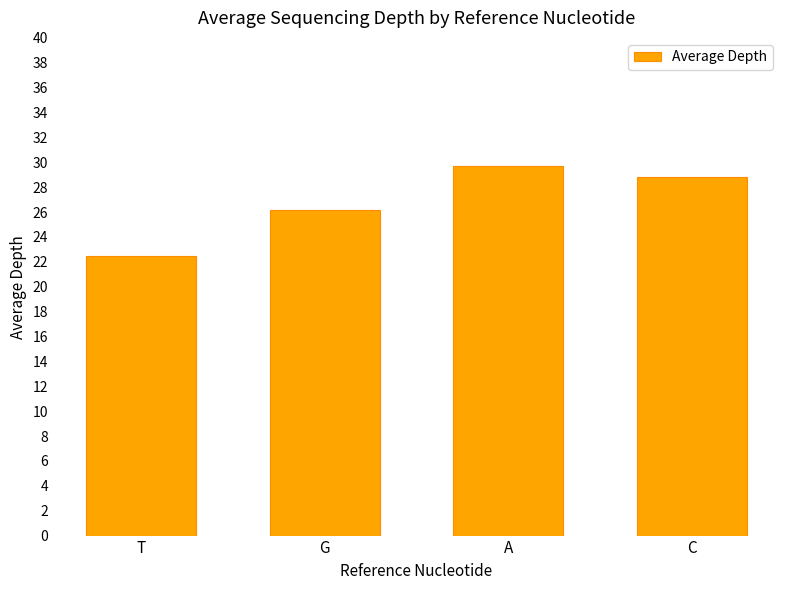

What is the label of the 1st bar from the left?

T